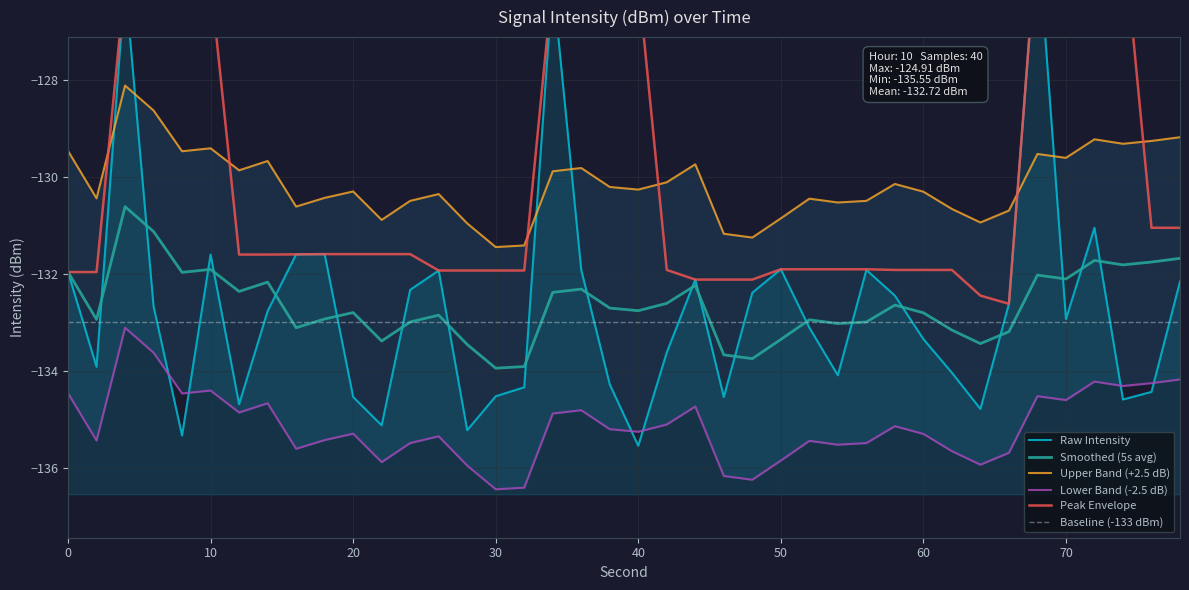

How many data points in Max Intensity are less than -132?

12